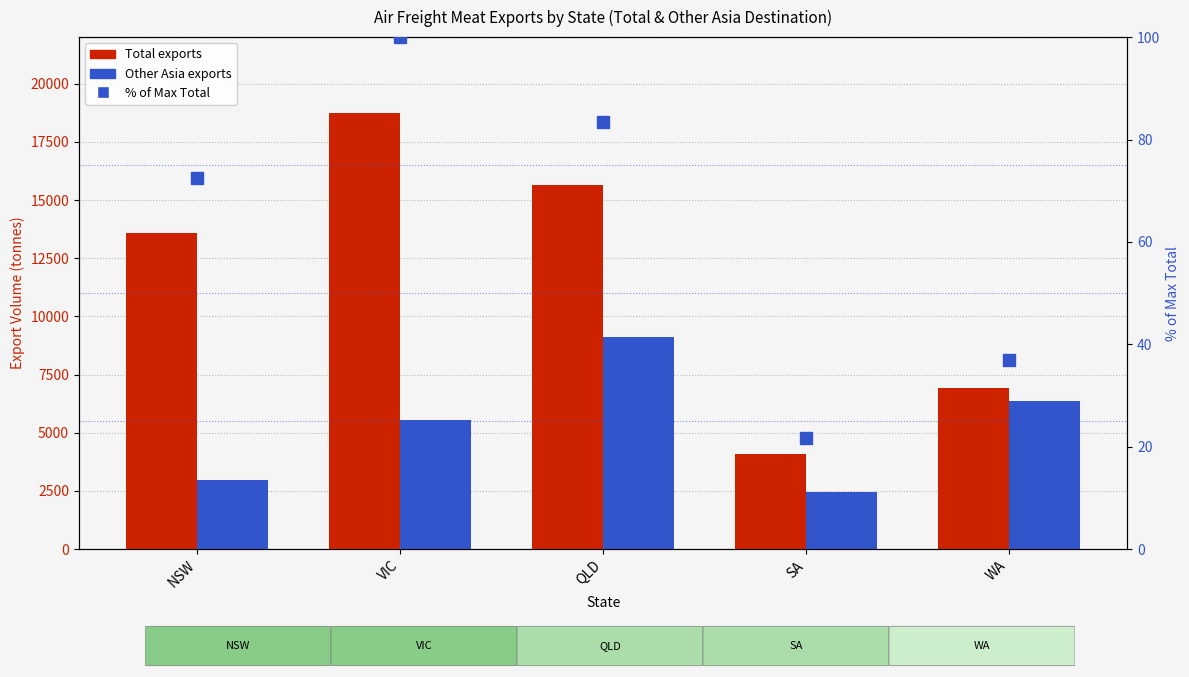

Reading left to right, transcribe all the data shown in this chart.

Total: 13591.2	18726.4	15633.5	4083.6	6904.9
Other Asia: 2974.0	5531.0	9116.4	2463.6	6381.7
% of Max Total: 72.6	100.0	83.5	21.8	36.9